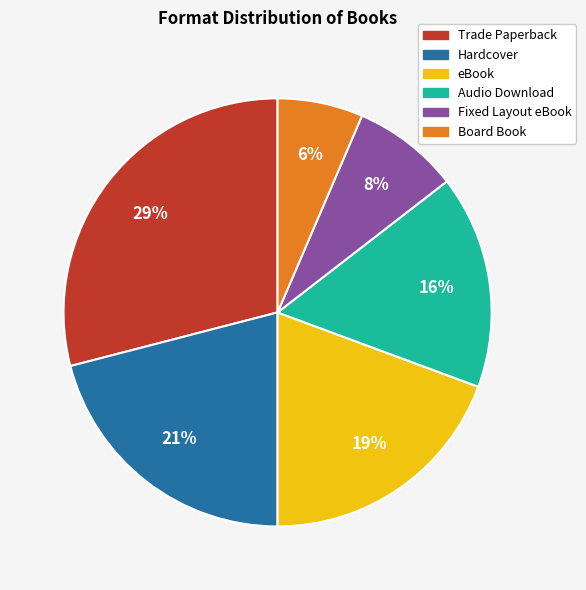

Is it true that Fixed Layout eBook is 8% of the pie?

True